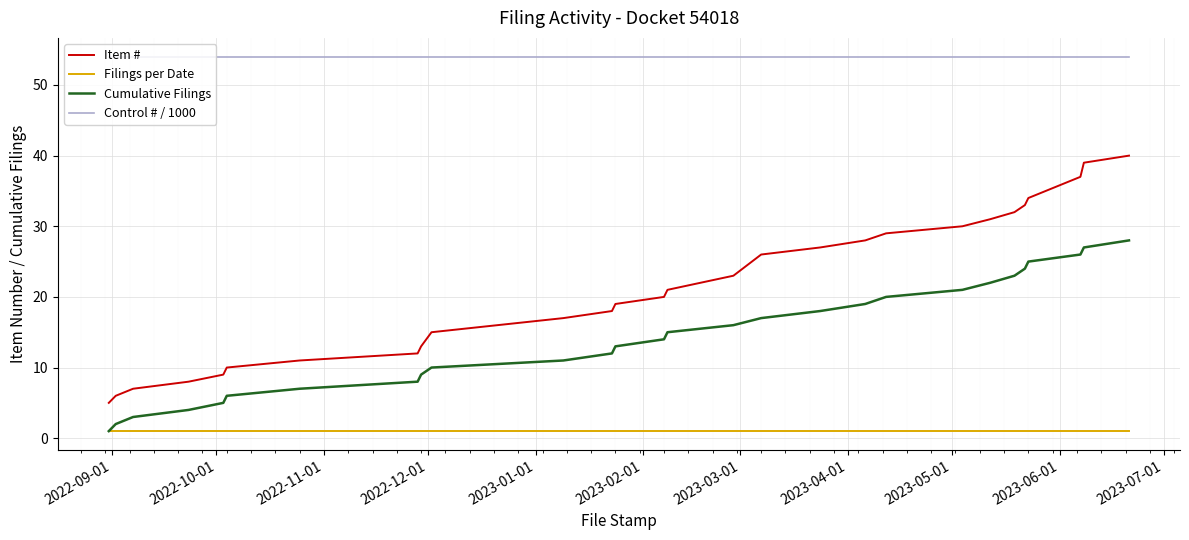

Rank the series by their maximum value, from lowest to highest.

Filings per Date, Cumulative Filings, Item #, Control # / 1000